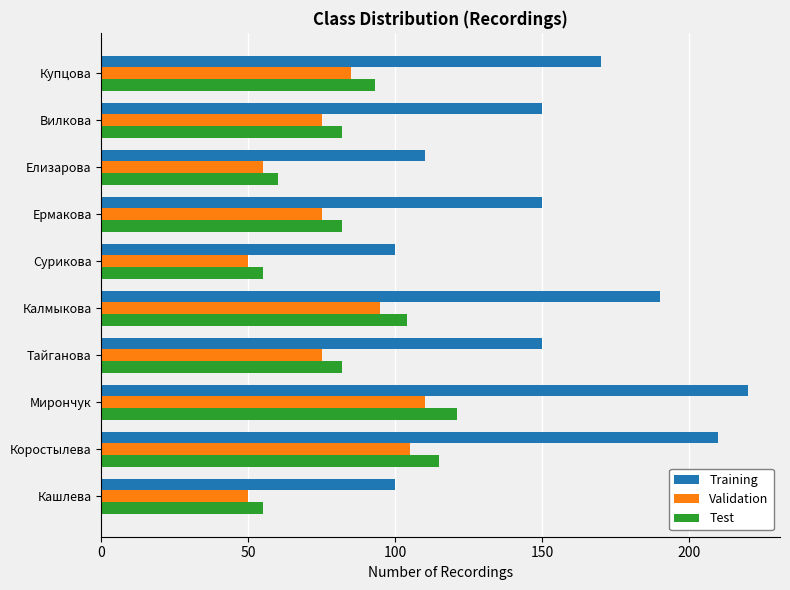

Rank the series at Мирончук from highest to lowest value.

Training, Test, Validation